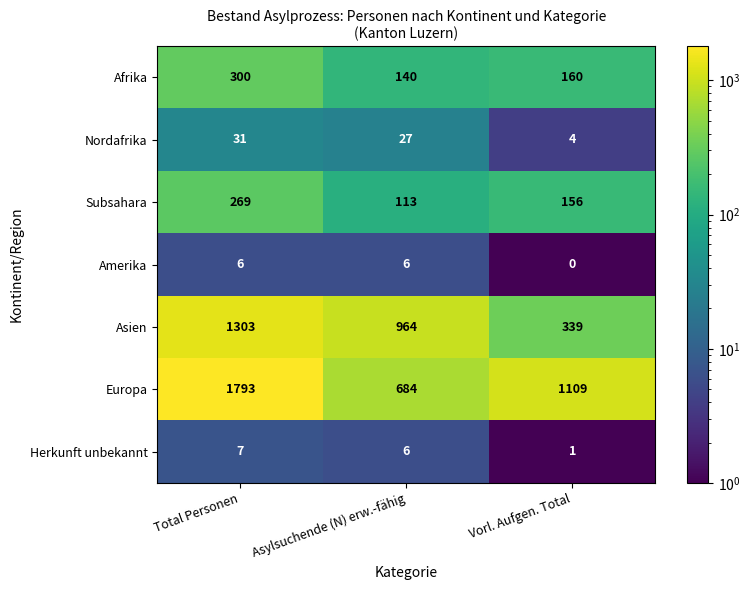

Reading left to right, list all the values displayed in this chart.

Afrika: 300	140	160
Nordafrika: 31	27	4
Subsahara: 269	113	156
Amerika: 6	6	0
Asien: 1303	964	339
Europa: 1793	684	1109
Herkunft unbekannt: 7	6	1